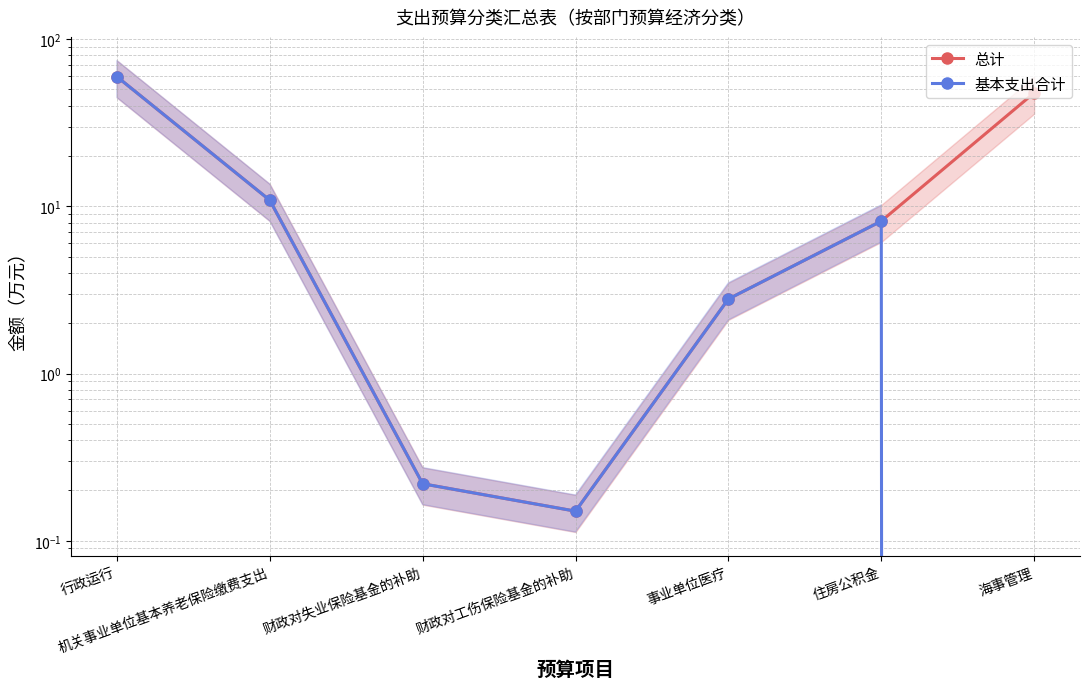

At which label is 总计 closest to 29?

机关事业单位基本养老保险缴费支出